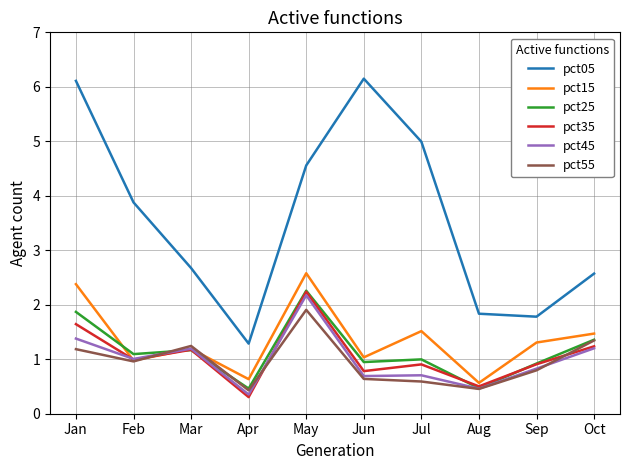

True or false: pct05 and pct55 intersect in this chart.

False